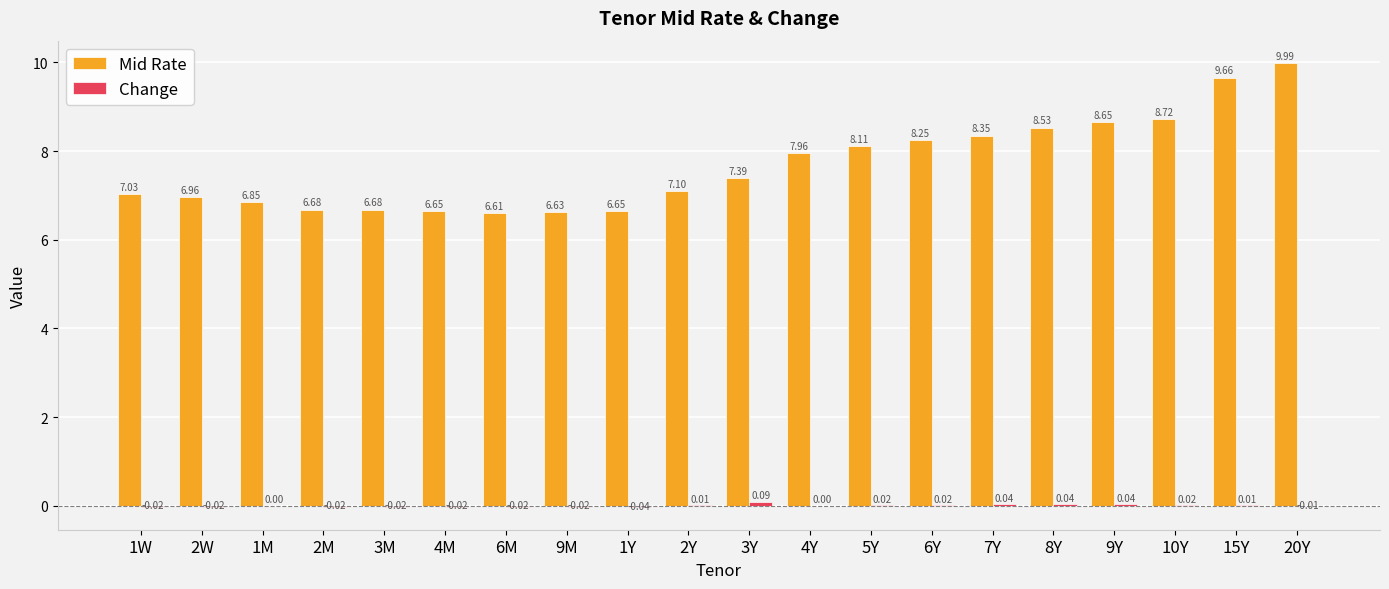

Are the bars horizontal?

No